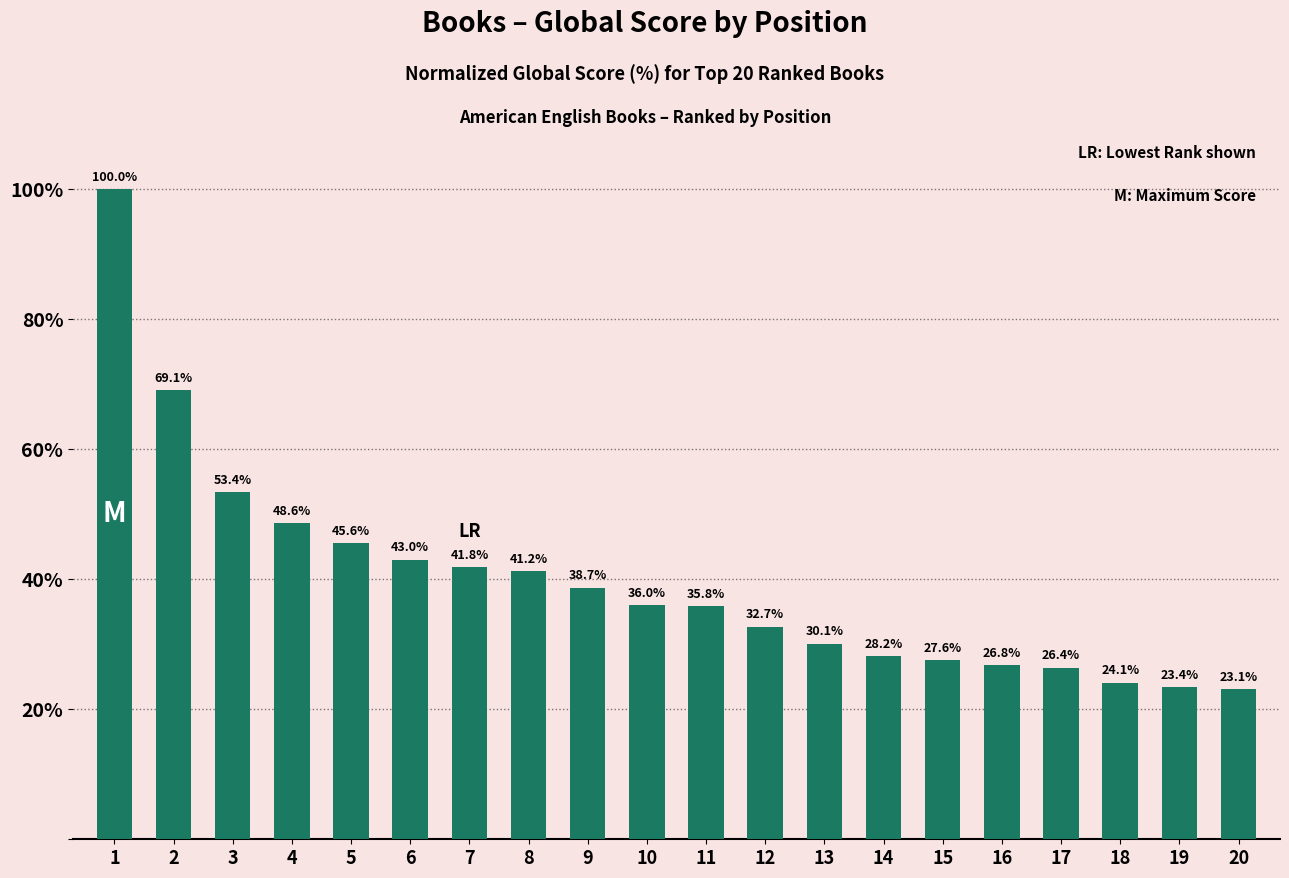

How many bars are there in total?

20